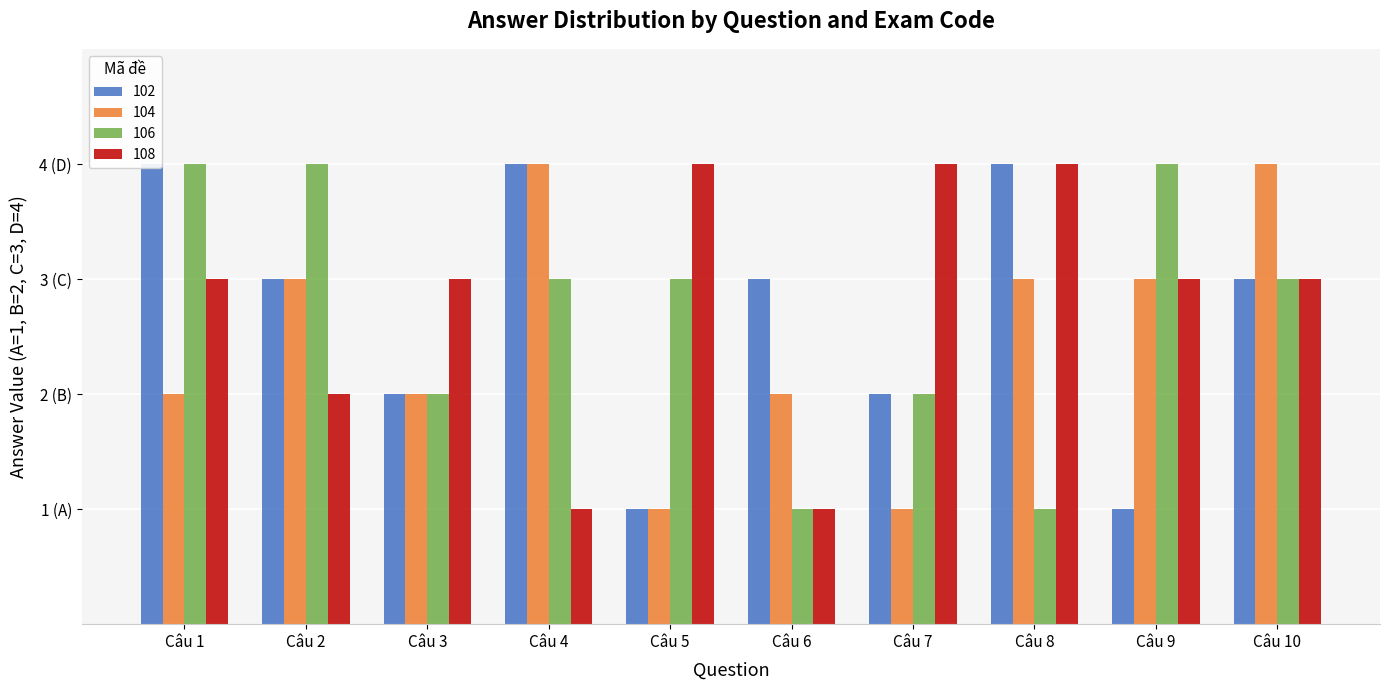

The value of 104 at Câu 22 is 1. True or false?

False